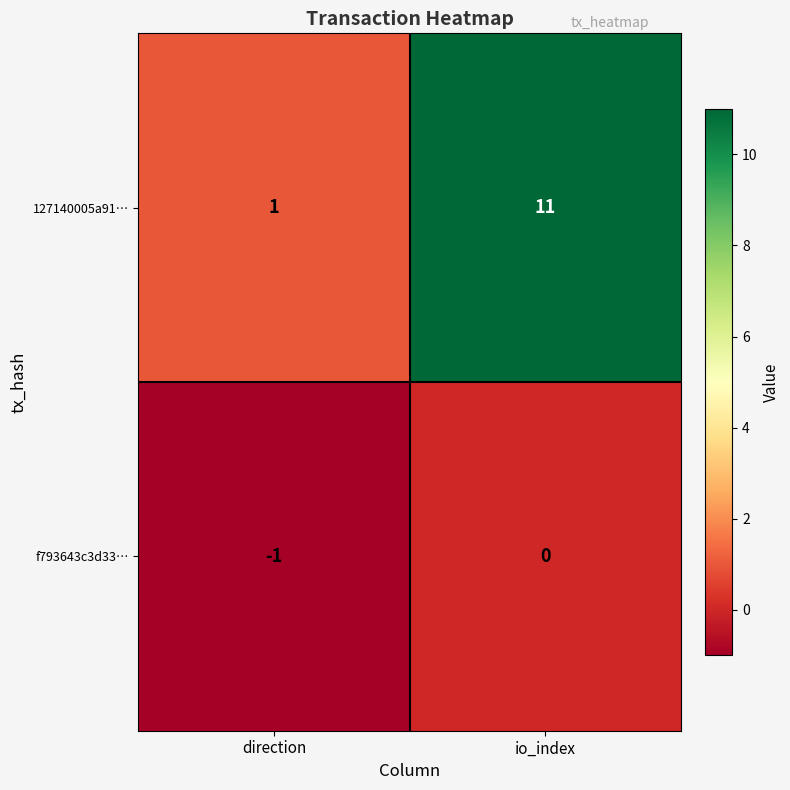

How many values in f793643c3d33… are below zero?

1